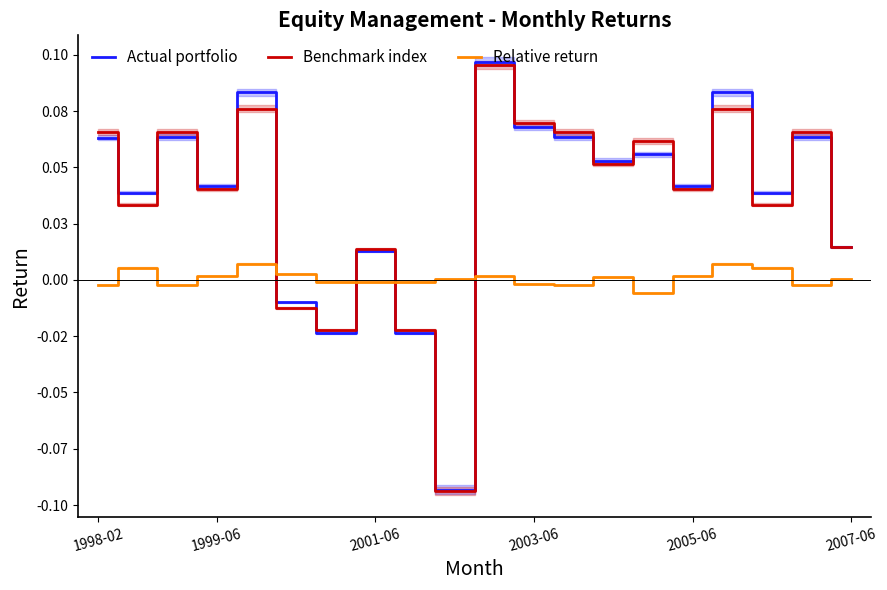

Between 2001-06 and 19, which series saw the biggest shift?

Benchmark index